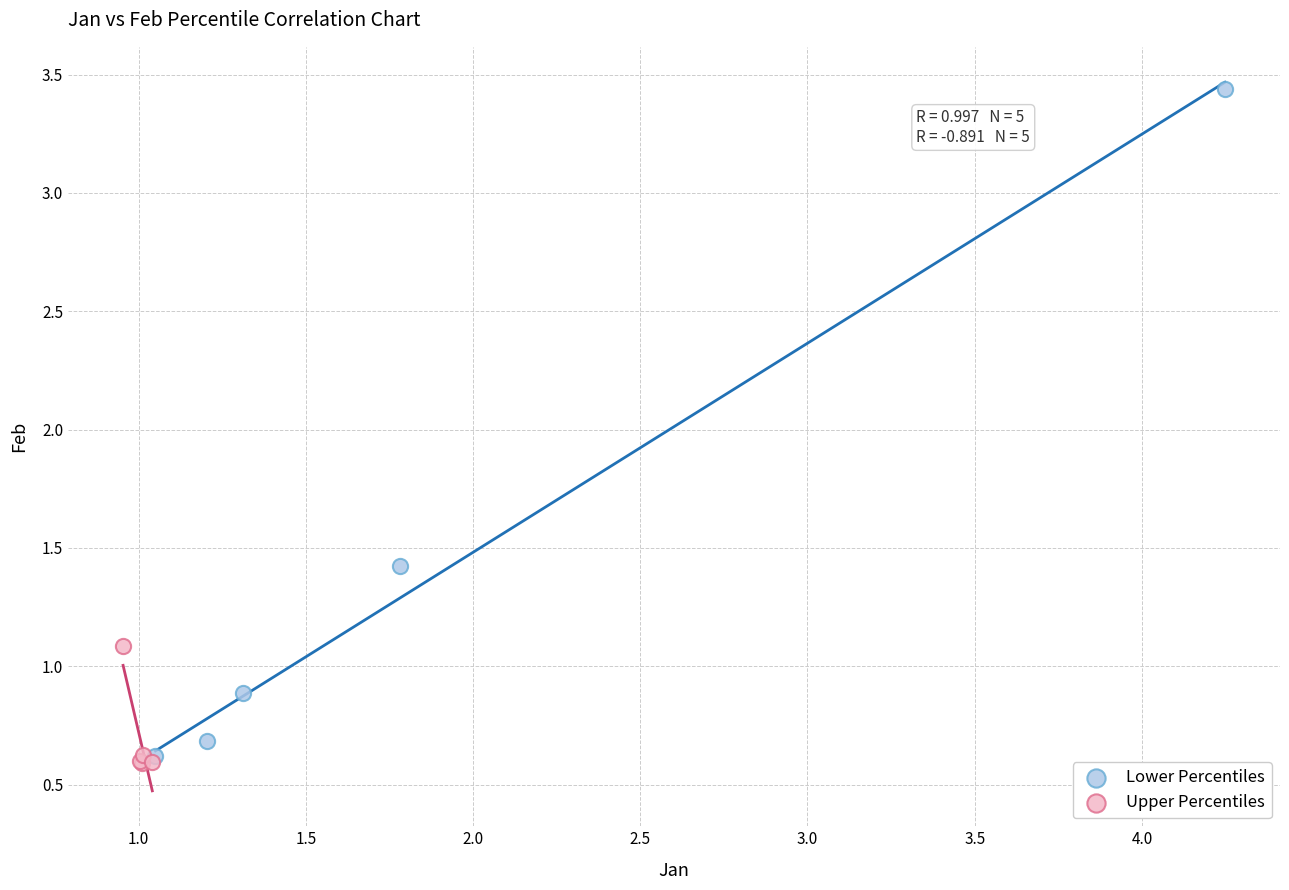

Which series contains the highest Y value?

Lower Percentiles